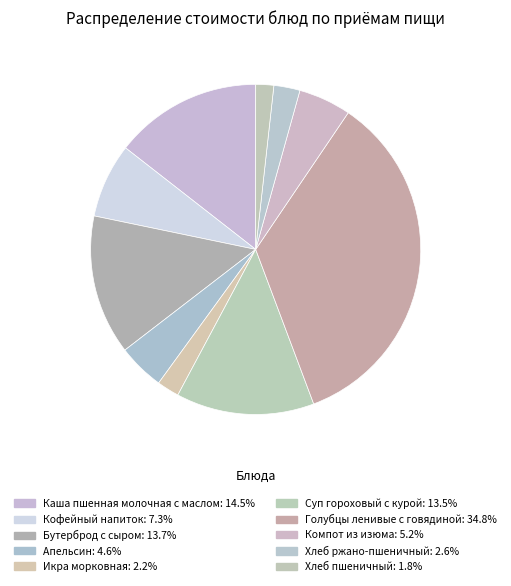

Does any single category account for the majority?

No